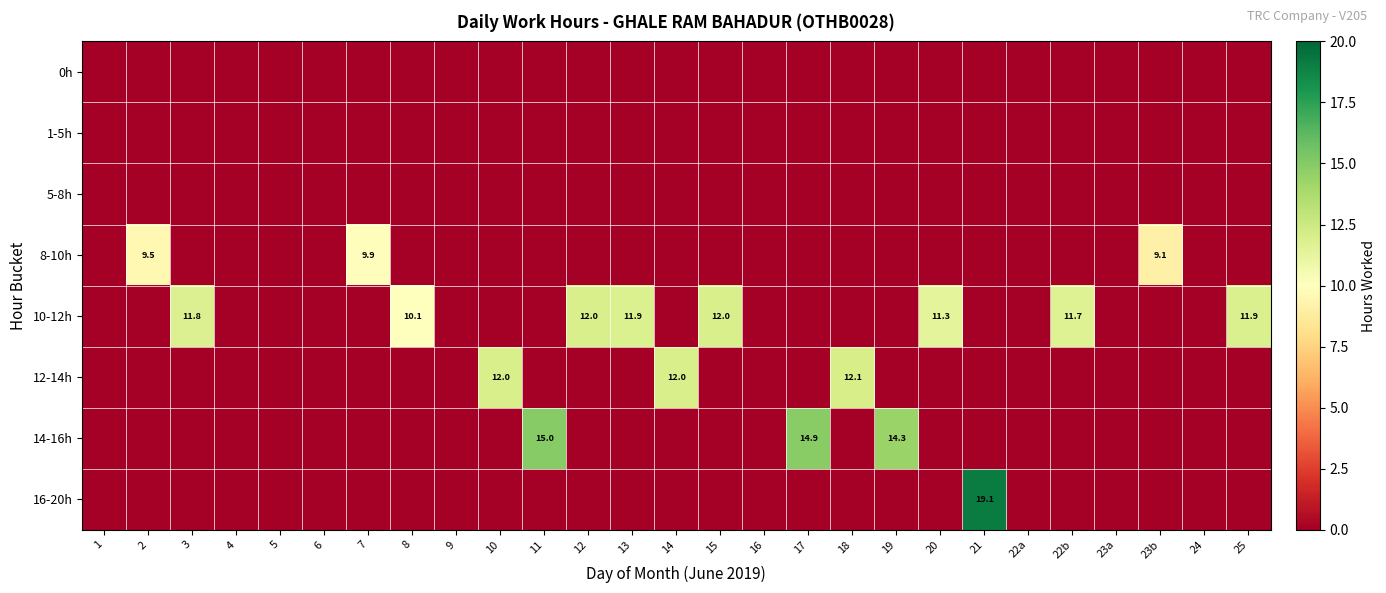

How many values in 12-14h are above zero?

3